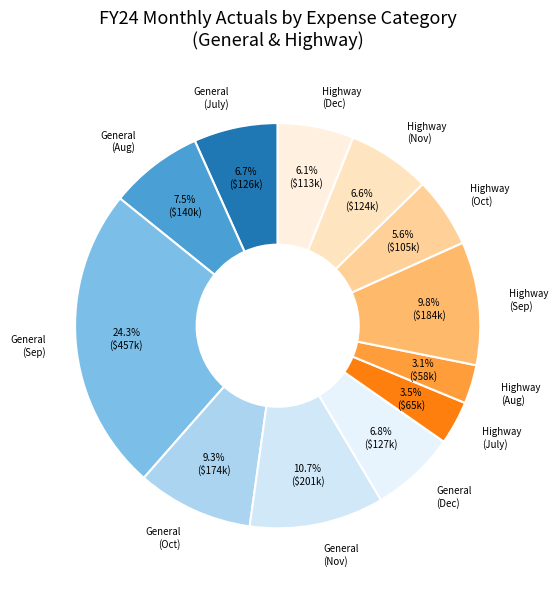

Count the number of slices in the pie.

12